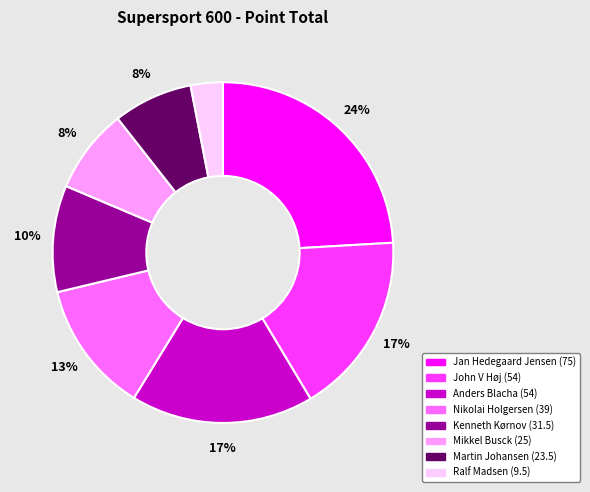

What is the ratio of the value at John V Høj to the value at Anders Blacha?

1.0